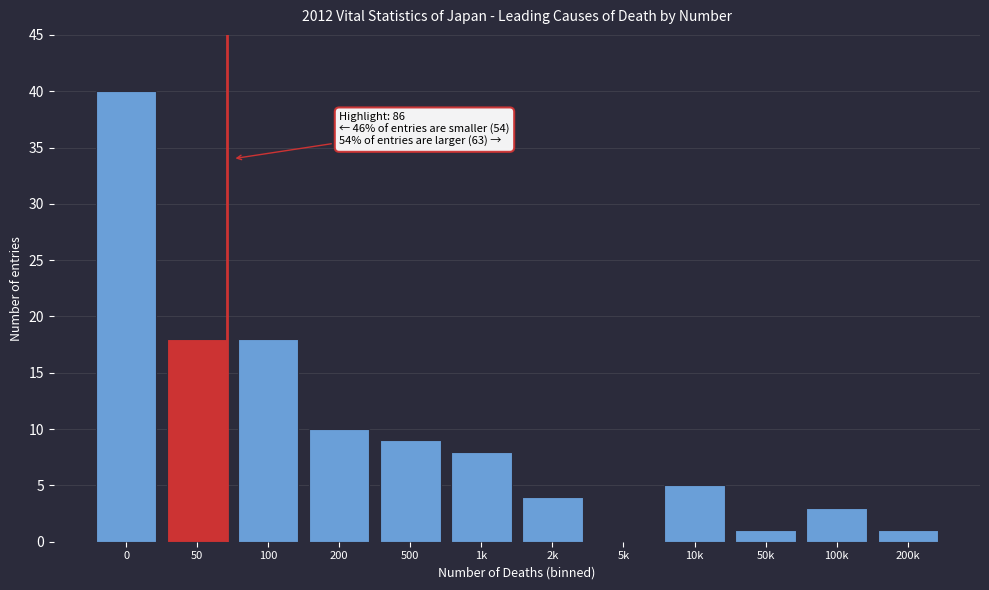

Reading left to right, list all the values displayed in this chart.

0=40	50=18	100=18	200=10	500=9	1k=8	2k=4	5k=0	10k=5	50k=1	100k=3	200k=1